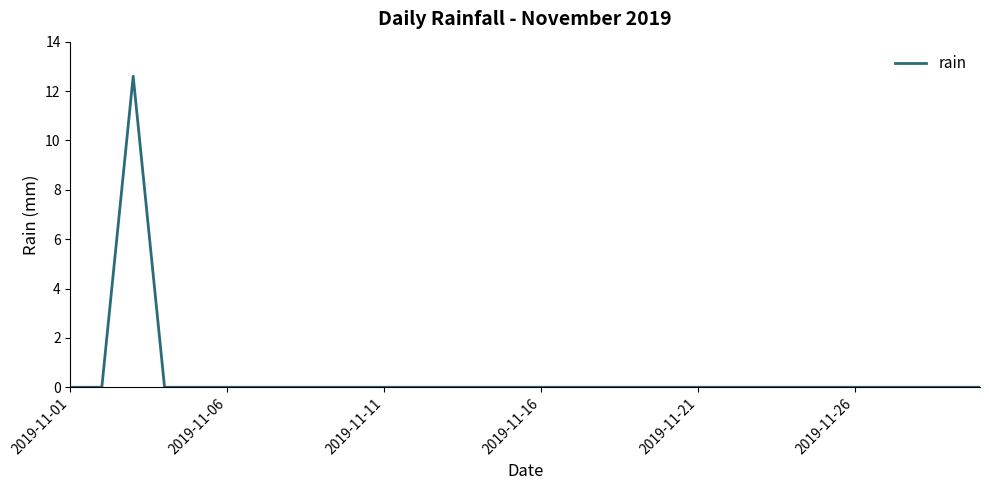

What is the difference between the maximum and minimum values?

12.6